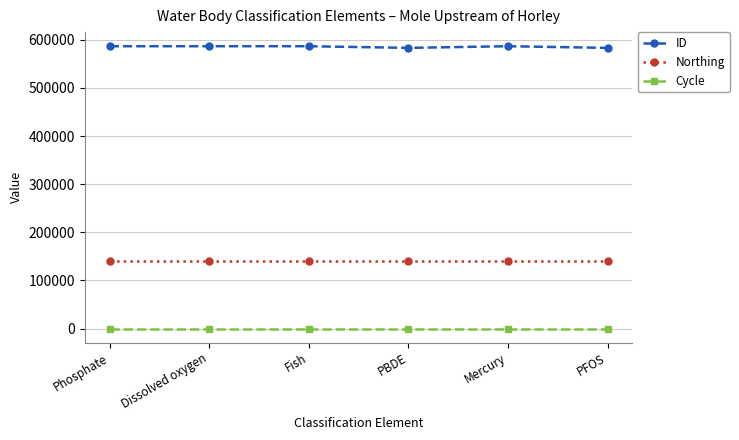

True or false: Cycle has more than 2 points higher than both neighbors.

False